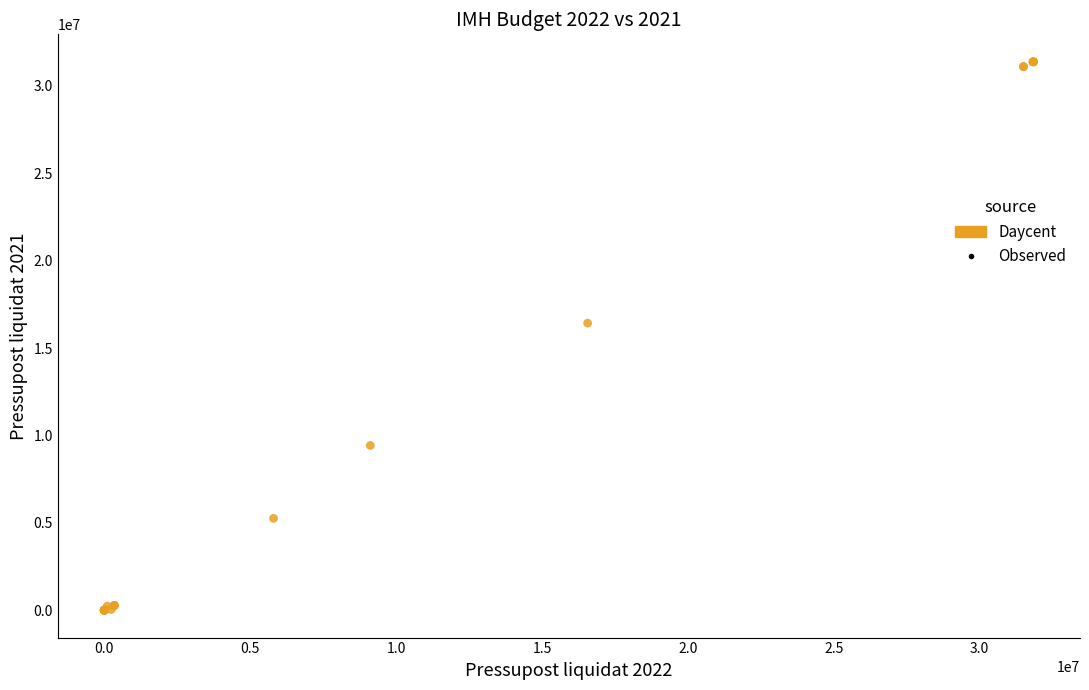

What Y value in the scatter plot is closest to 15689146?

16424003.1